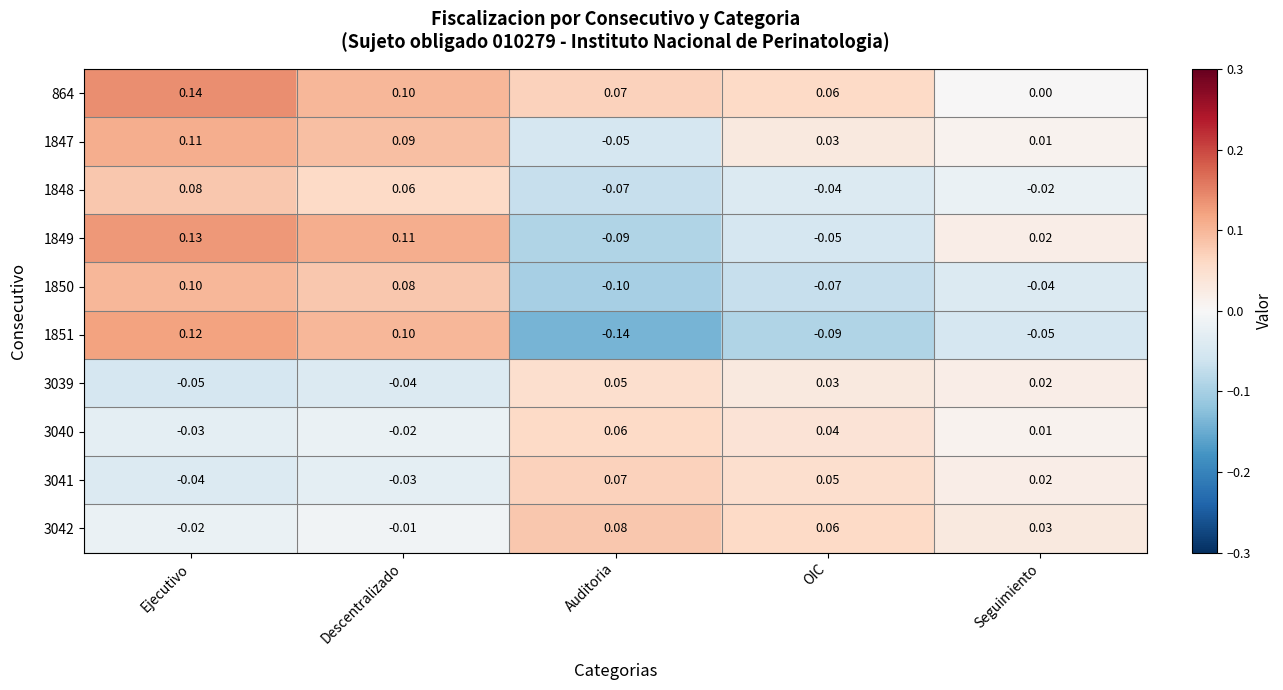

How many data points does each series have?

5